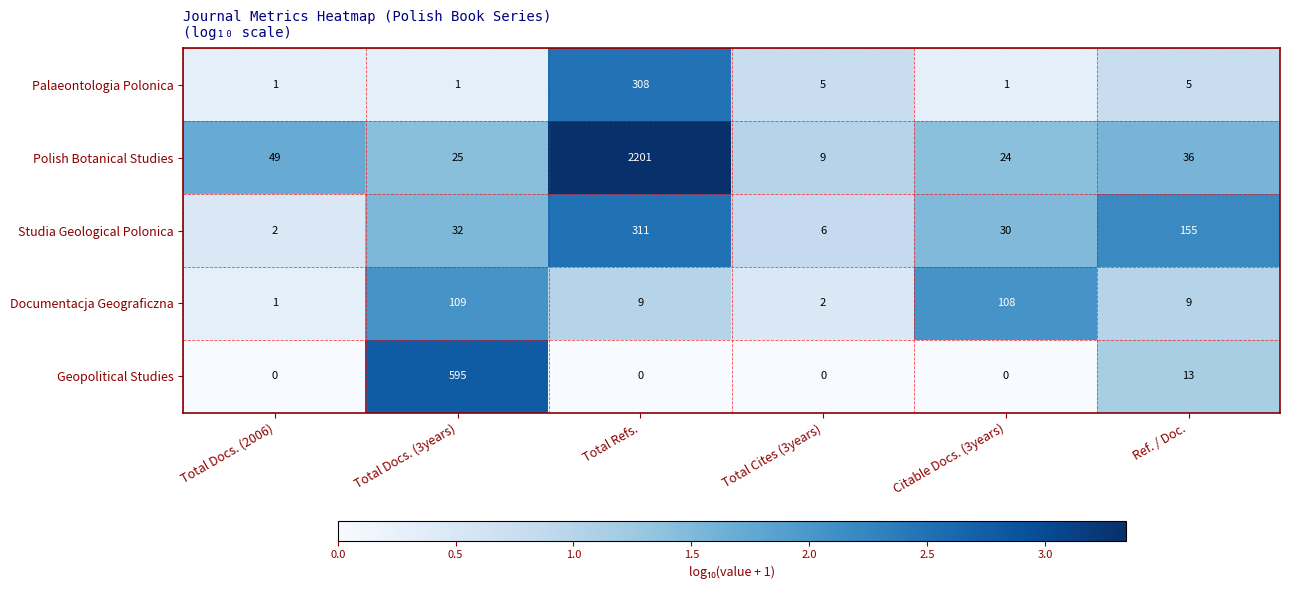

Count the number of data series in this chart.

5